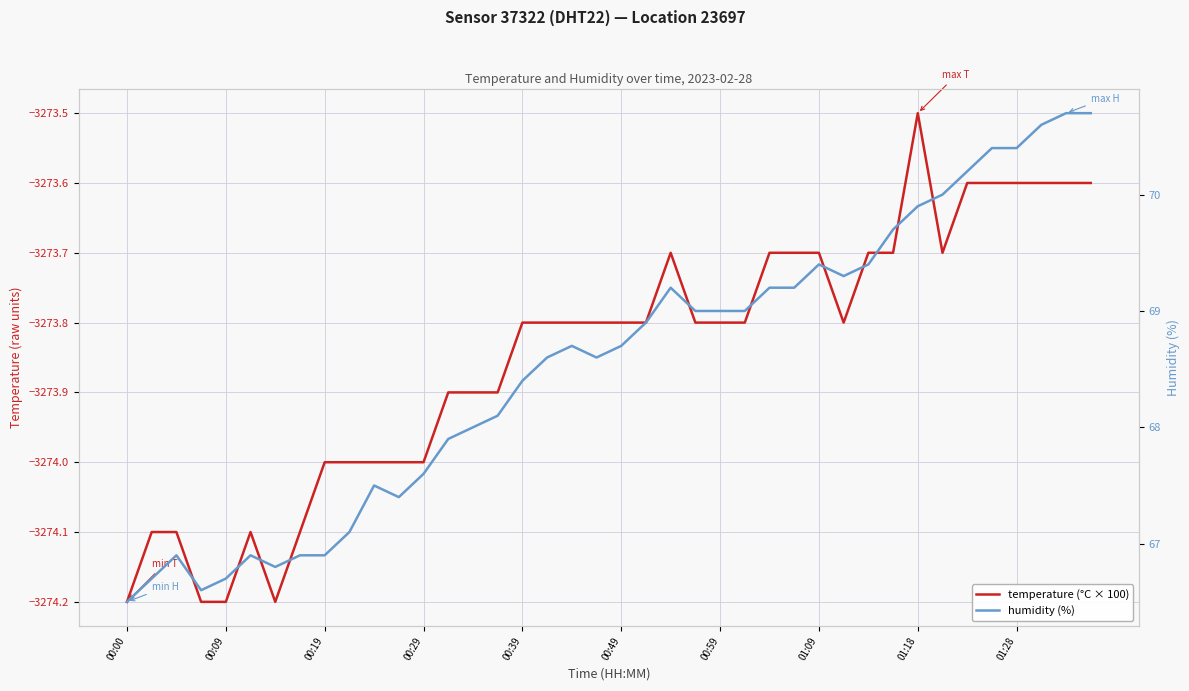

What is the total value across all series at 00:49?

-3205.1